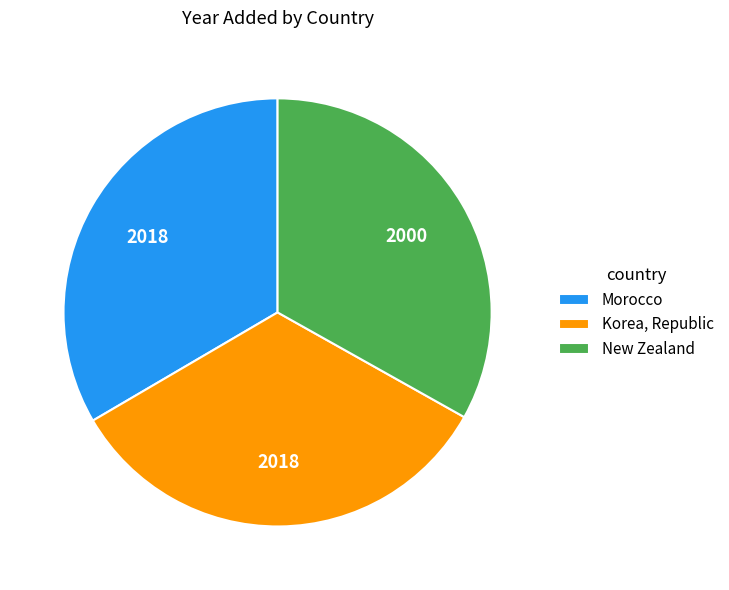

Is there a majority slice in this chart?

No